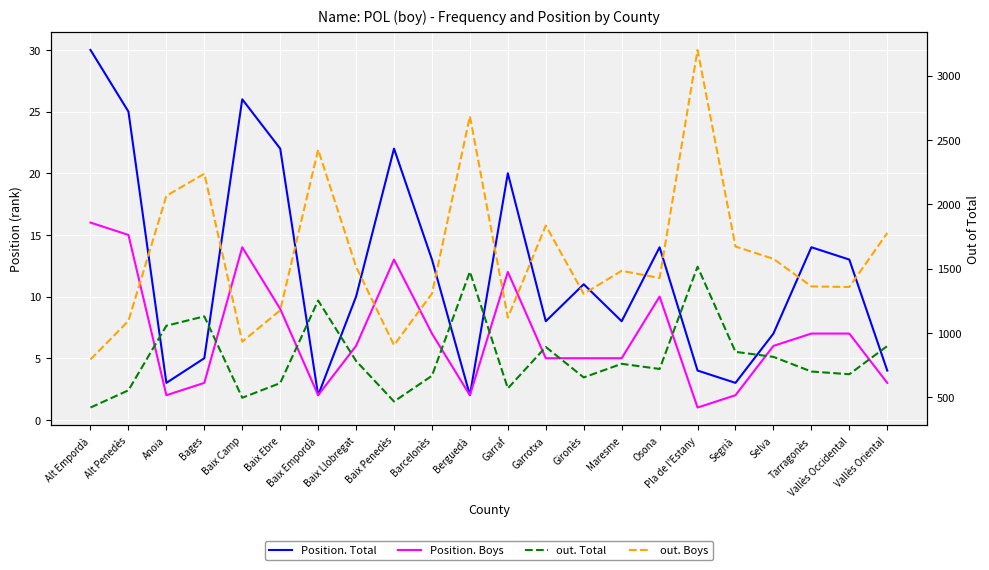

What position from the left is Berguedà?

11